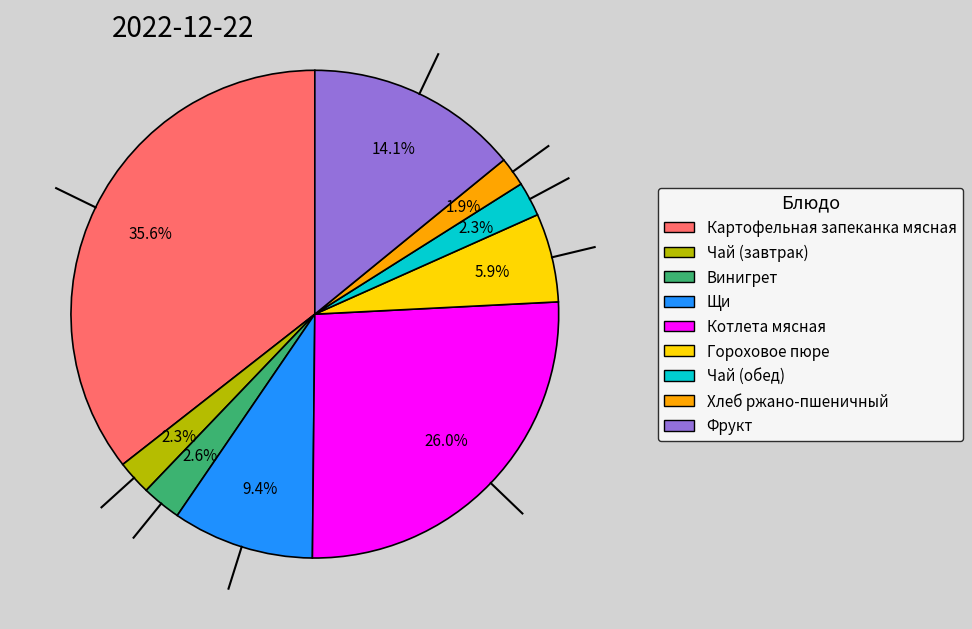

How many slices are in this pie chart?

9